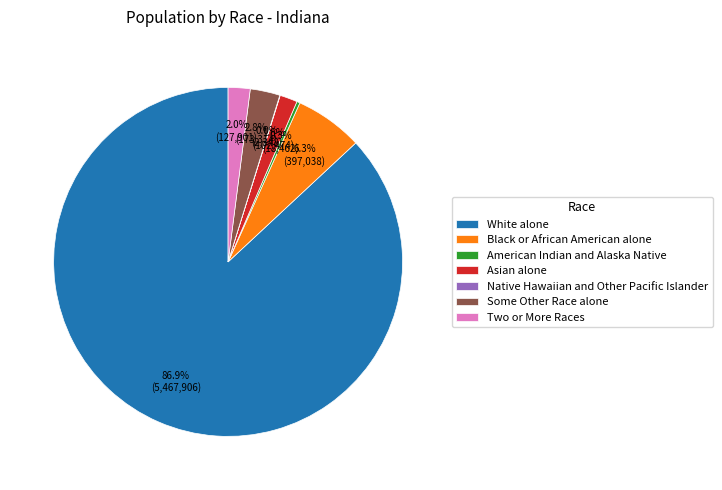

Which slice is the largest?

White alone